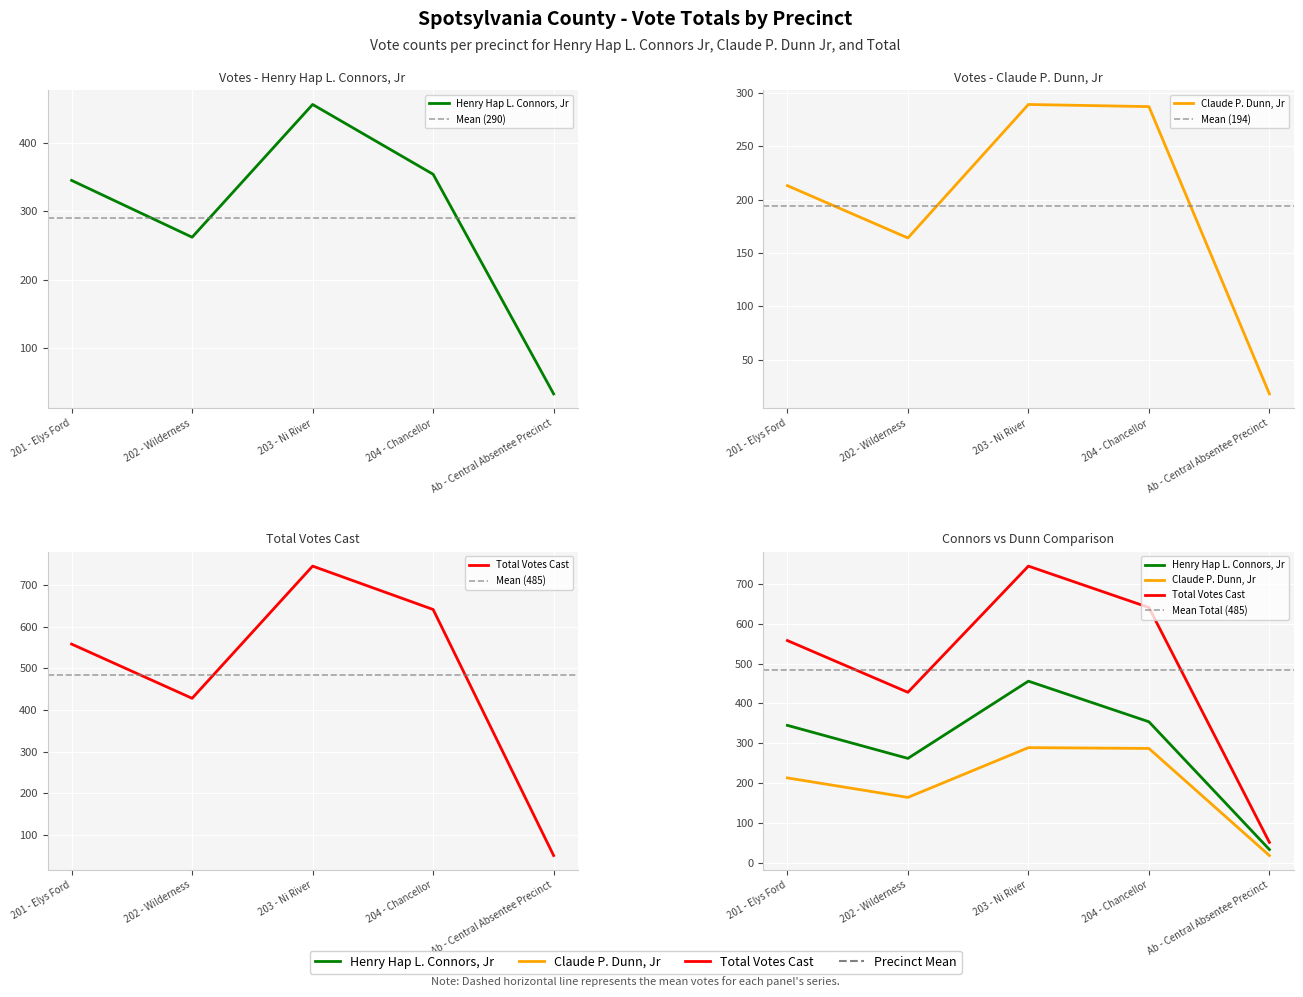

Reading right to left, list all the values displayed in this chart.

Henry Hap L. Connors, Jr: 33	354	456	262	345
Claude P. Dunn, Jr: 18	287	289	164	213
Total Votes Cast: 51	641	745	428	558